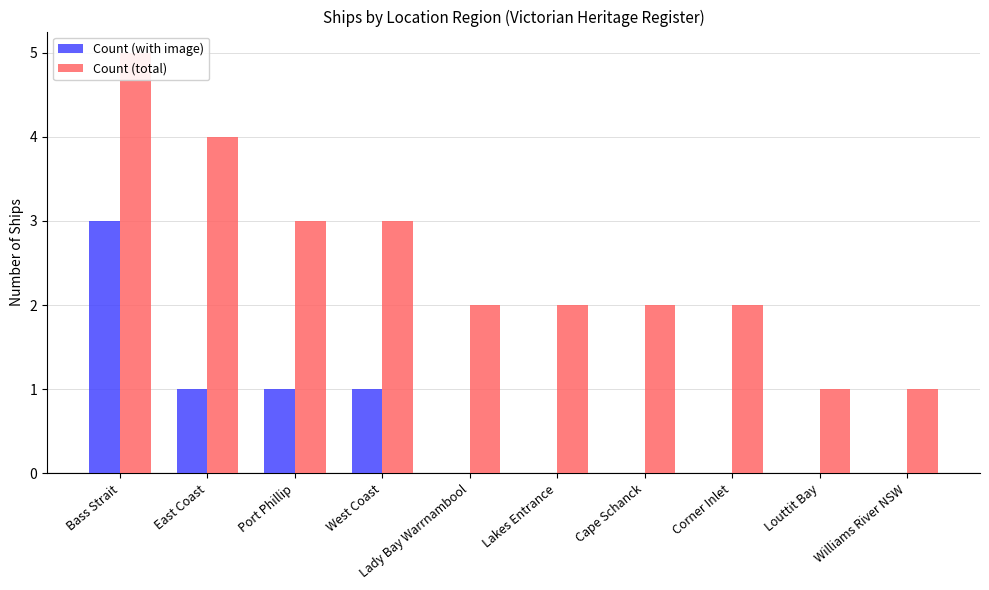

What is the sum of all Count (total) values?

25